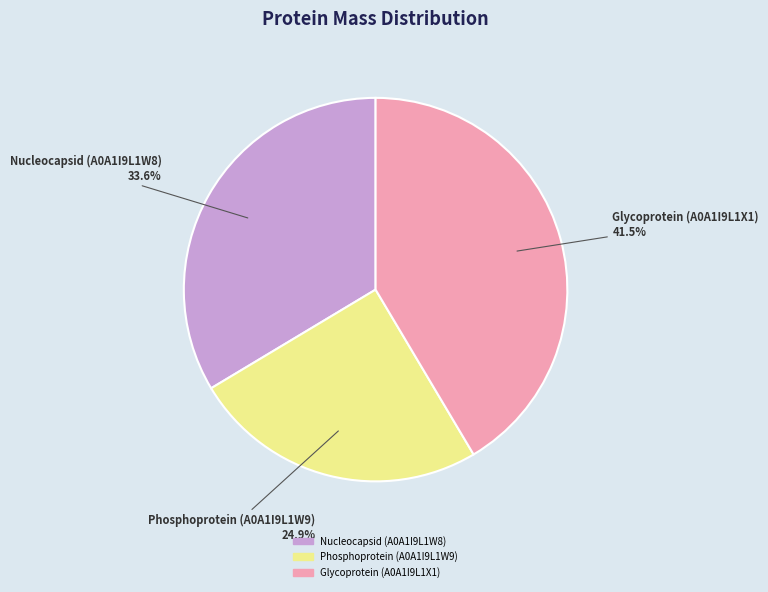

Which has a higher value, Glycoprotein (A0A1I9L1X1) or Nucleocapsid (A0A1I9L1W8)?

Glycoprotein (A0A1I9L1X1)